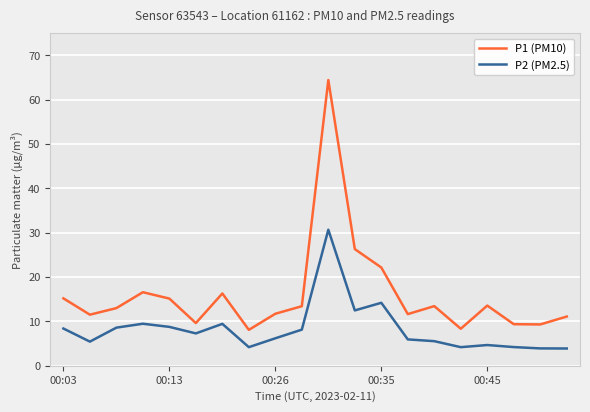

Is this an area chart (filled region under the line)?

No